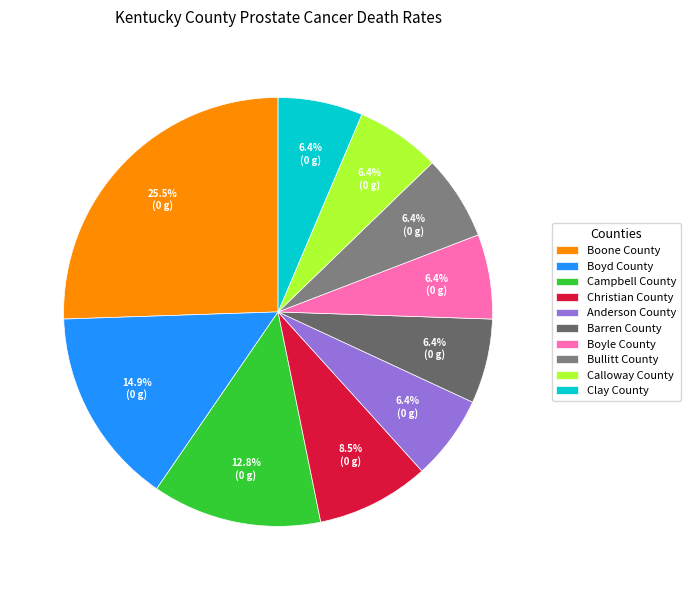

Is it true that Calloway County is 6% of the pie?

True